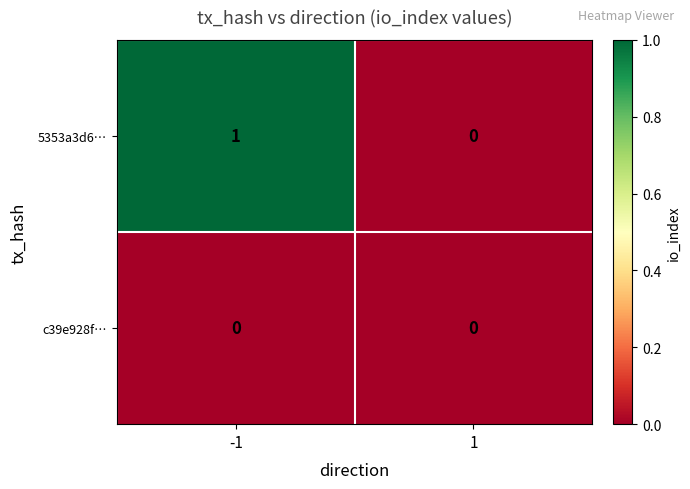

What is the total value across all series at -1?

1